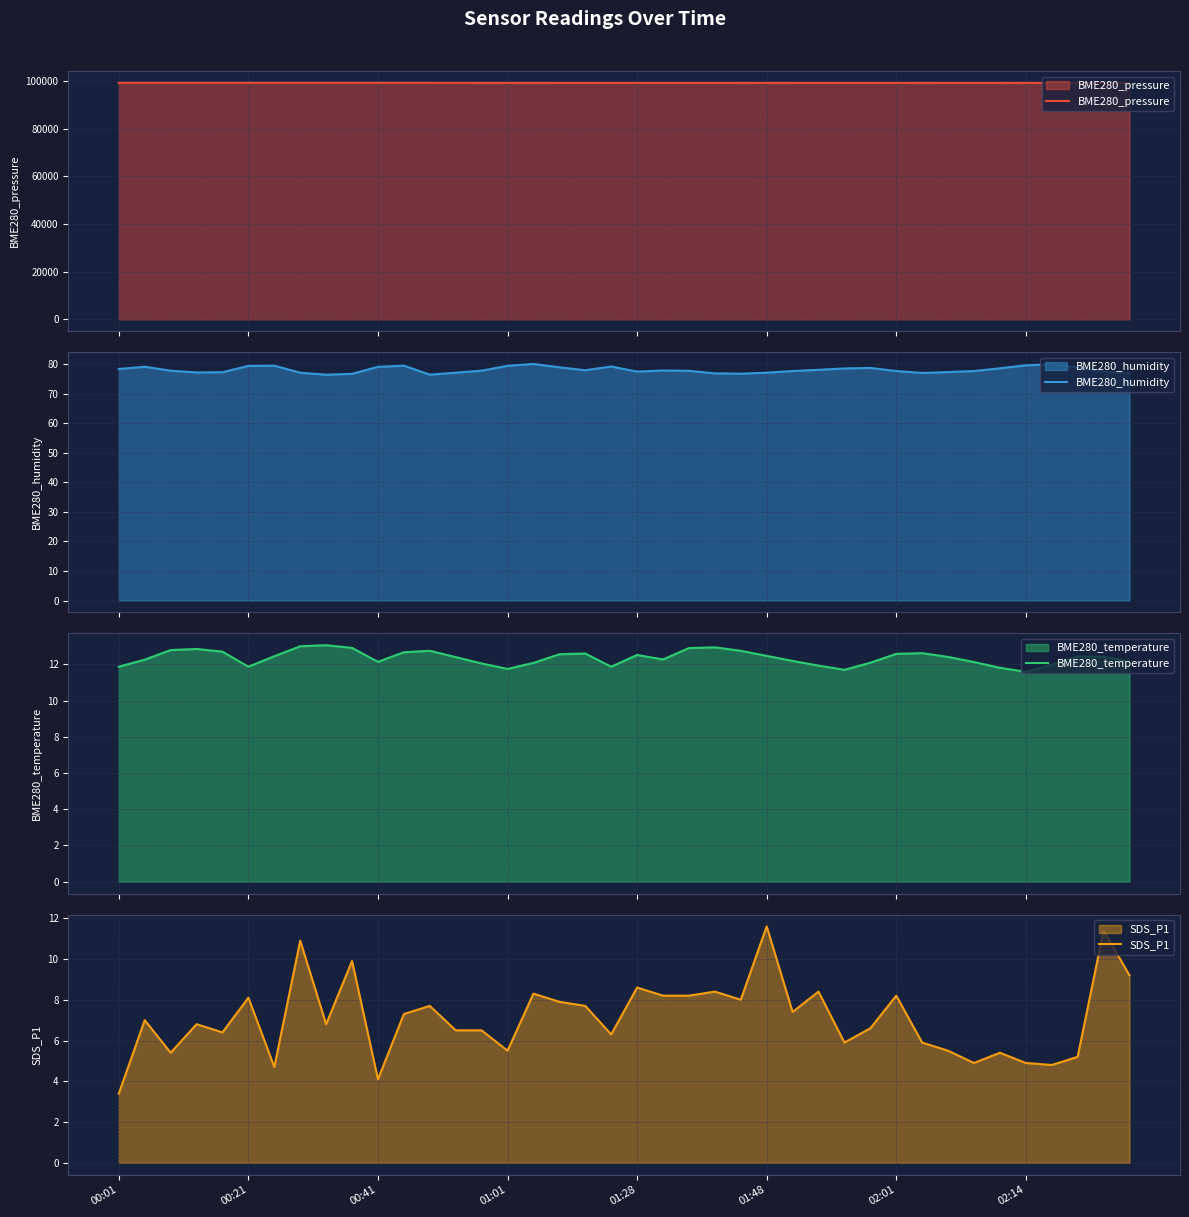

Is it true that BME280_pressure equals 130281.2 at 24?

False